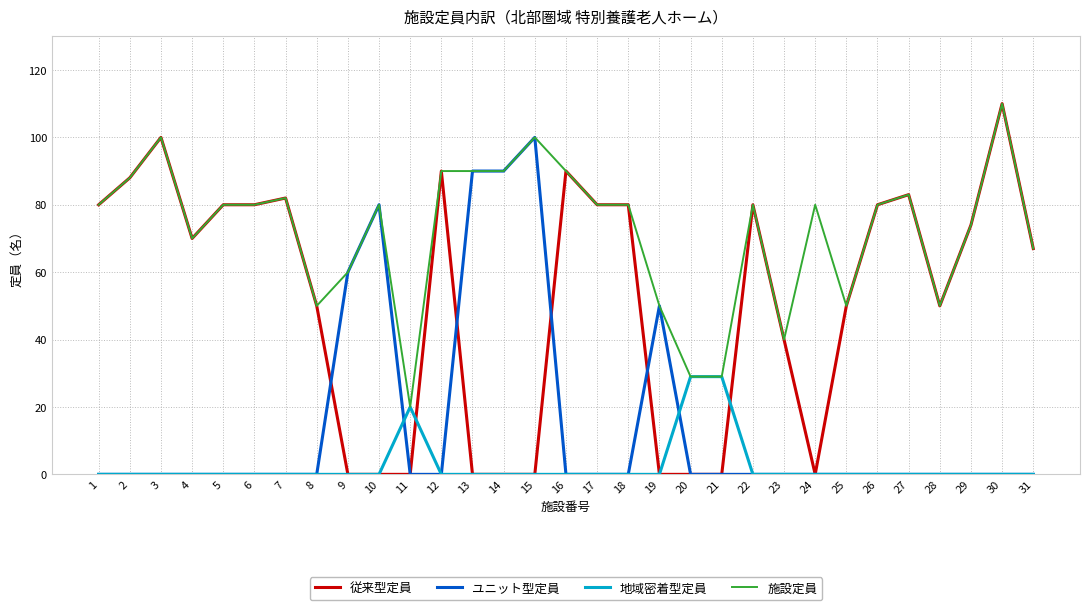

What is the greatest value displayed?

110